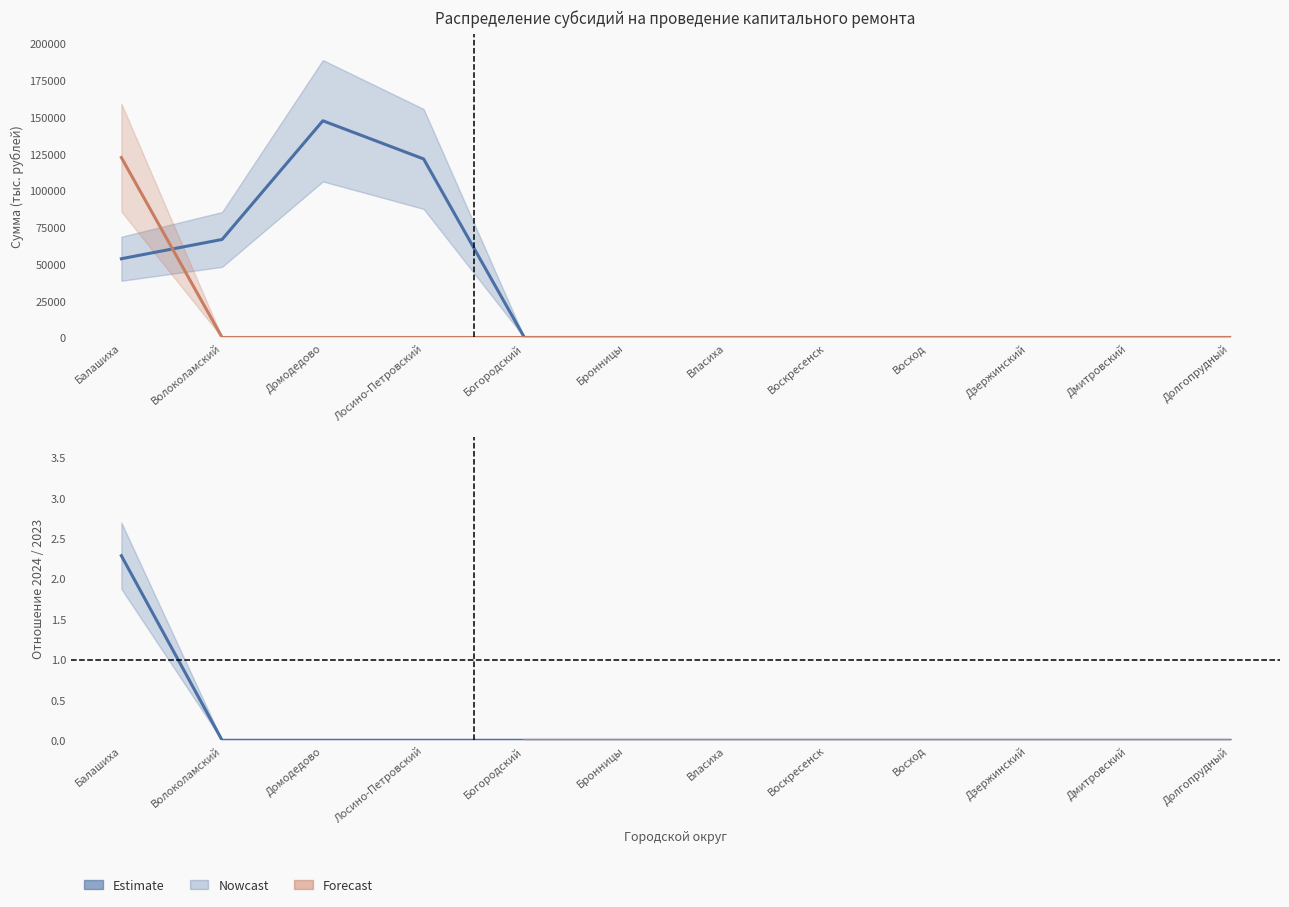

True or false: 2024 год has more than 1 interior local peaks.

False